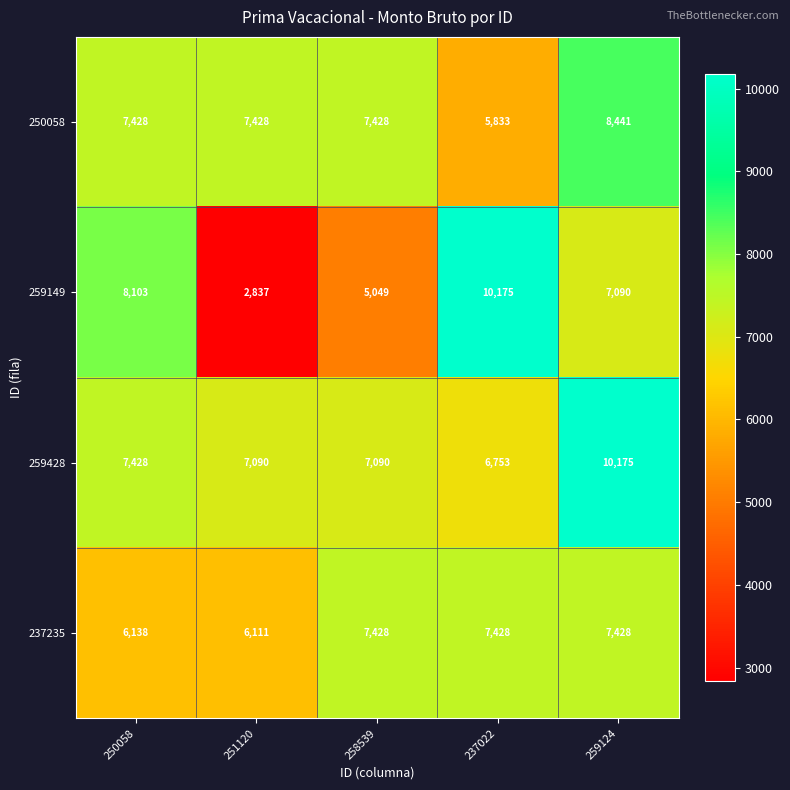

Reading left to right, transcribe all the data shown in this chart.

250058: 250058=7428	251120=7428	258539=7428	237022=5833	259124=8441
259149: 250058=8103	251120=2837	258539=5049	237022=10175	259124=7090
259428: 250058=7428	251120=7090	258539=7090	237022=6753	259124=10175
237235: 250058=6138	251120=6111	258539=7428	237022=7428	259124=7428